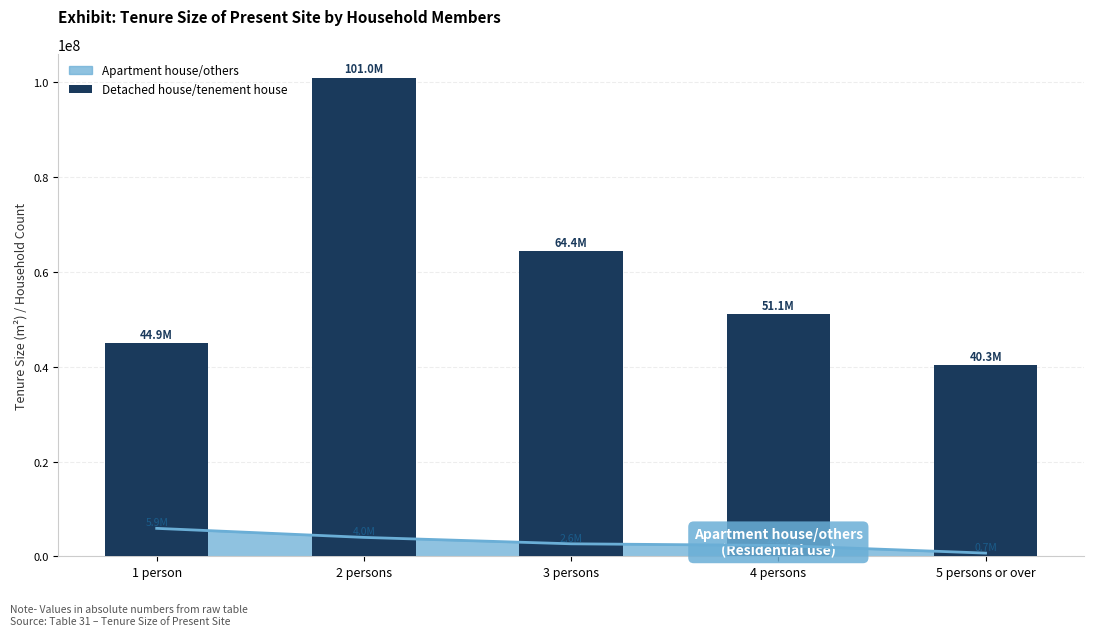

What is the difference between the values at 2 persons and 5 persons or over?

60671000